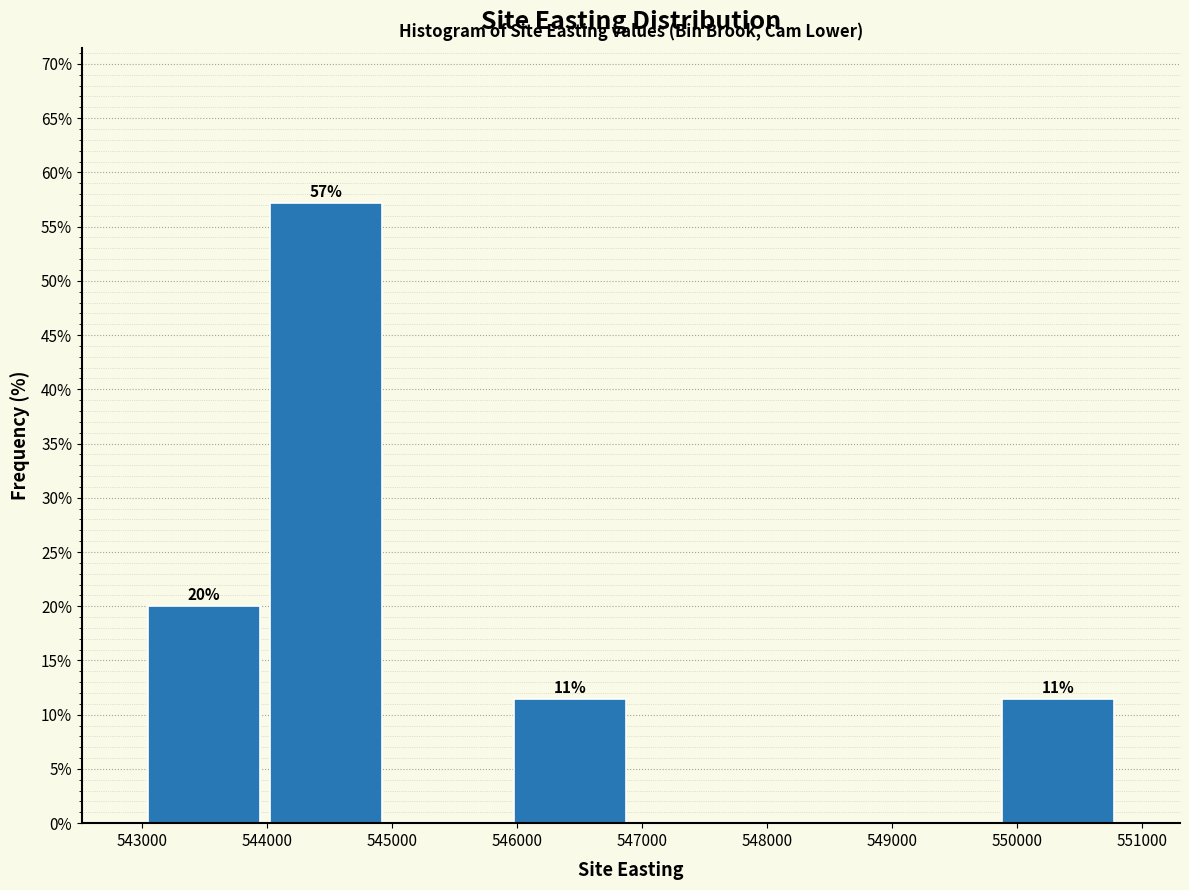

Over which range of the x-axis is the bar tallest?

544000 to 545000